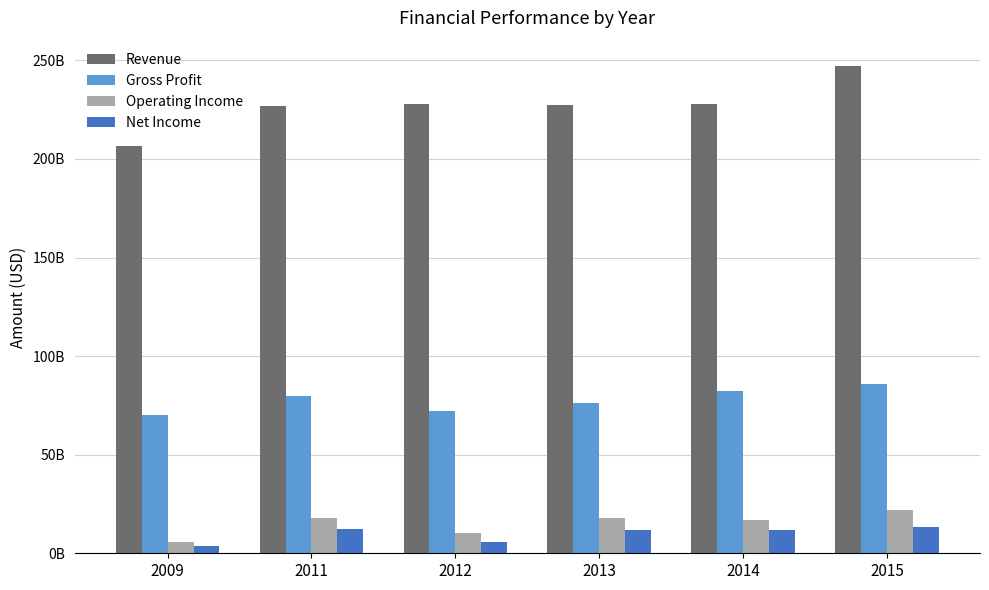

Does the chart contain any negative values?

No